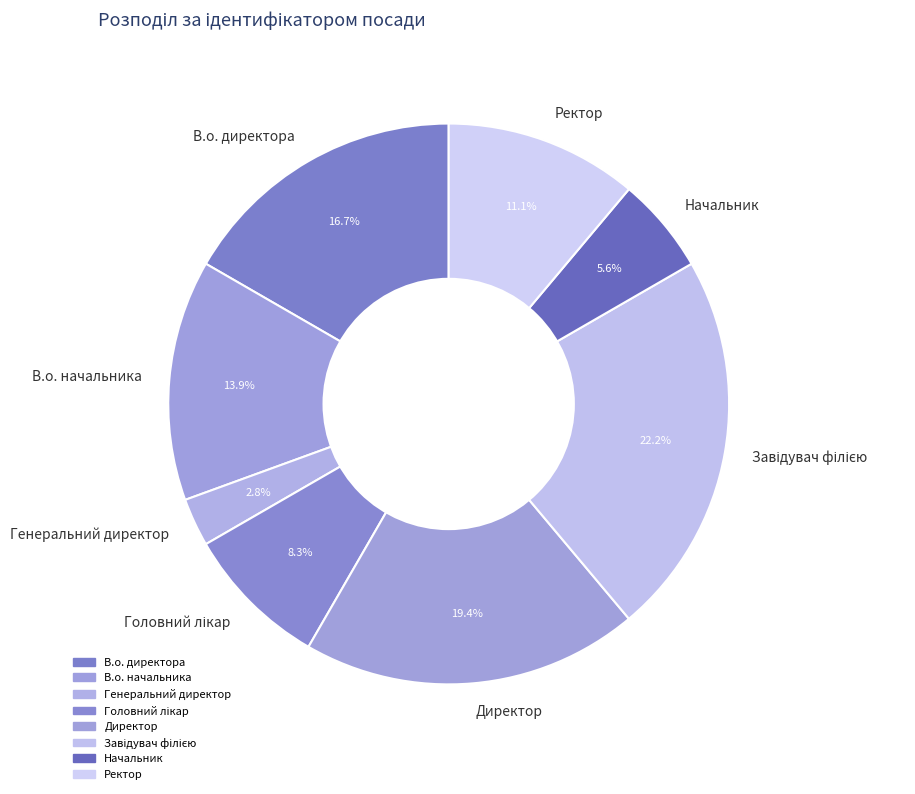

To the nearest percent, what percentage of the pie is Директор?

19%